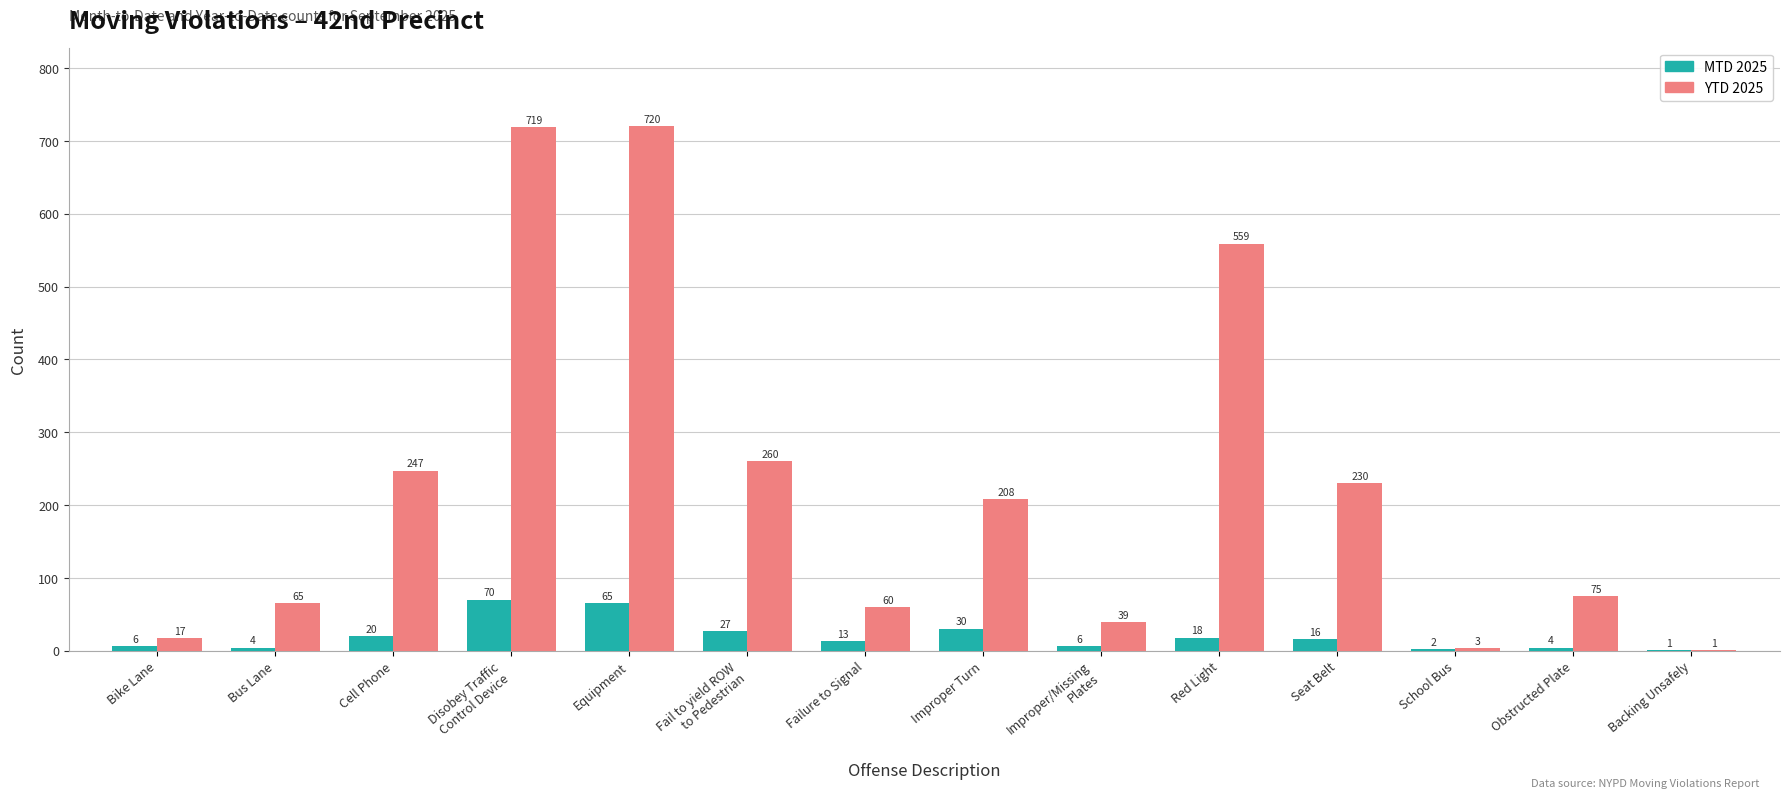

What are all the series names shown in the legend?

MTD 2025, YTD 2025